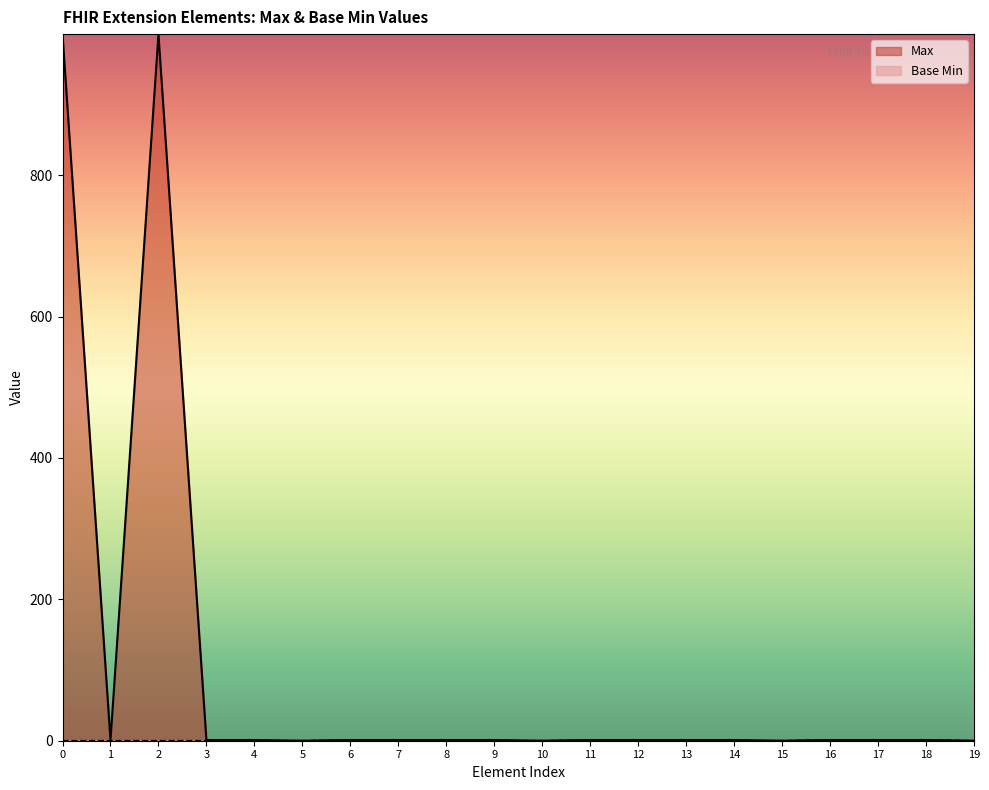

Which series changed the most between 0 and 10?

Max